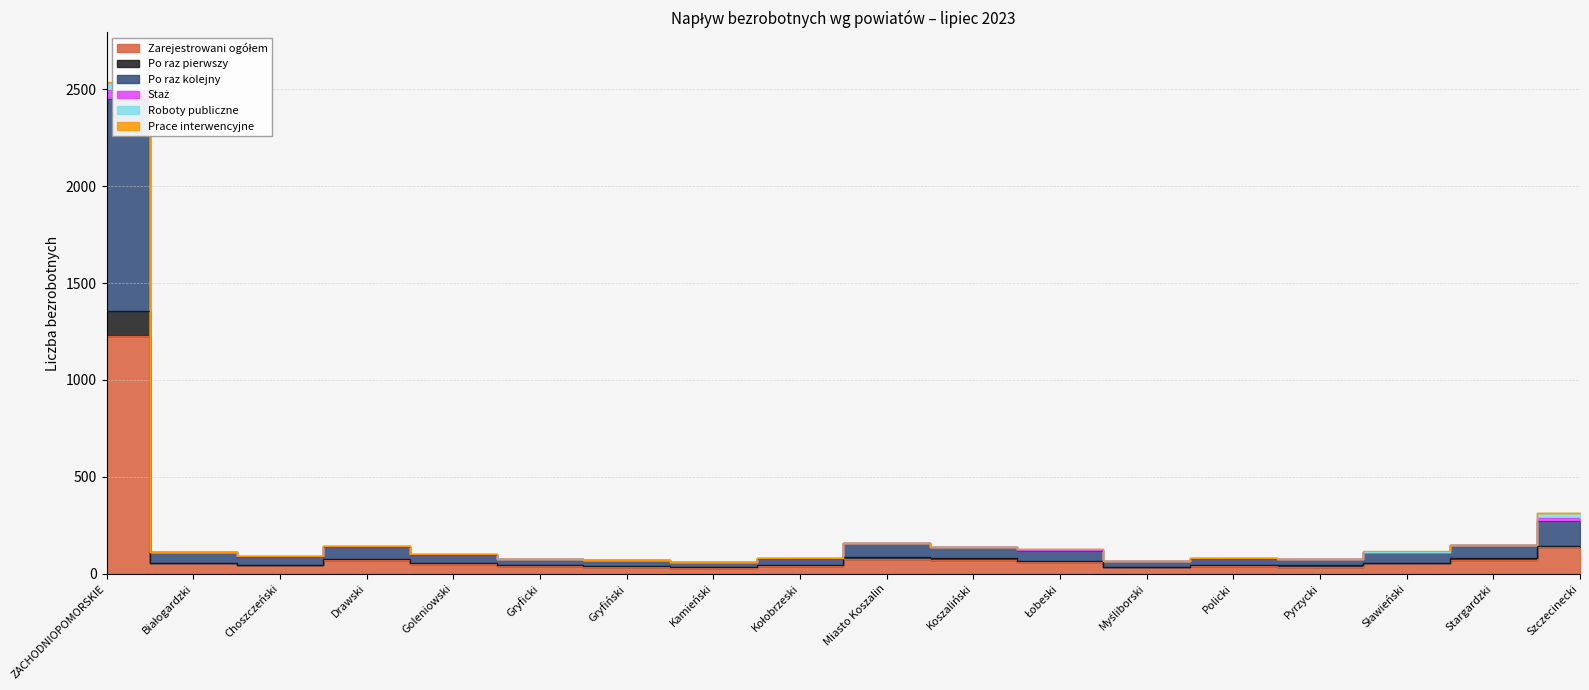

Which category has the lowest value in the Zarejestrowani ogółem series?

Kamieński